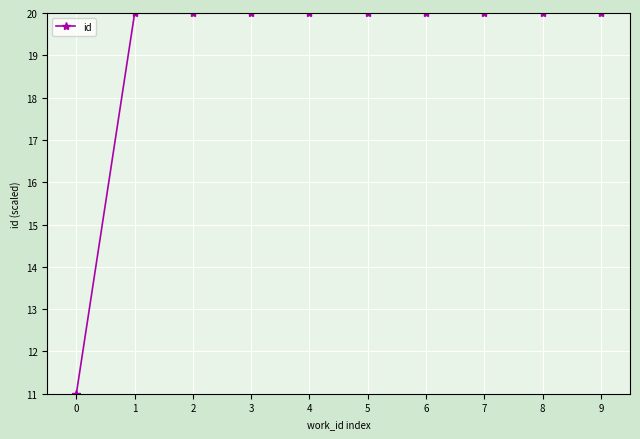

Does the chart display data point markers on the line(s)?

Yes